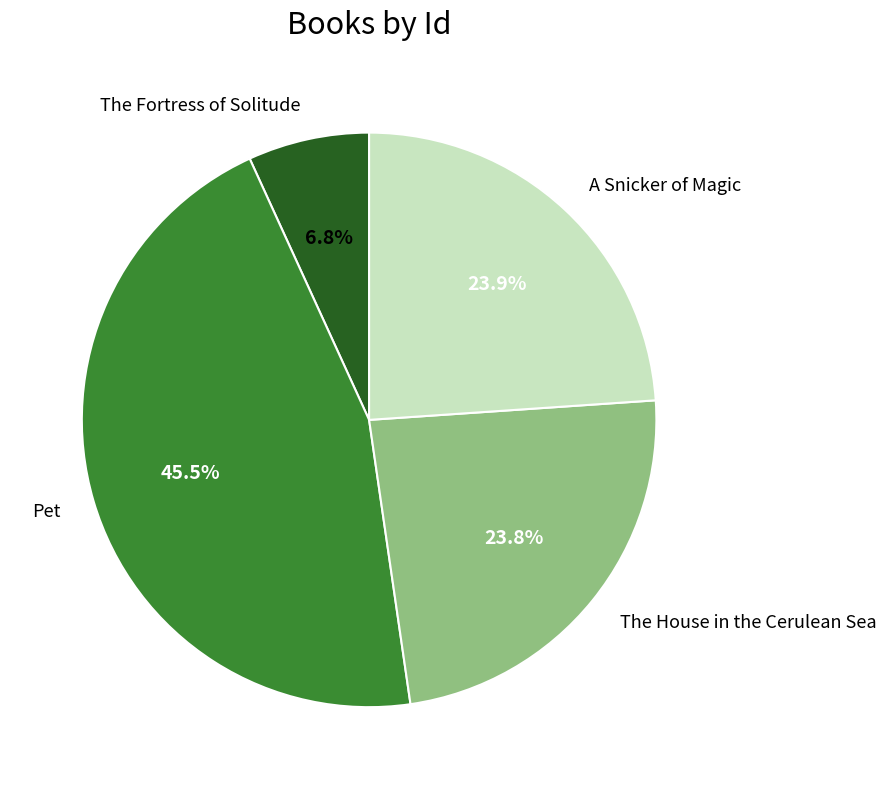

Approximately how many times larger is the value at Pet compared to The Fortress of Solitude?

6.7